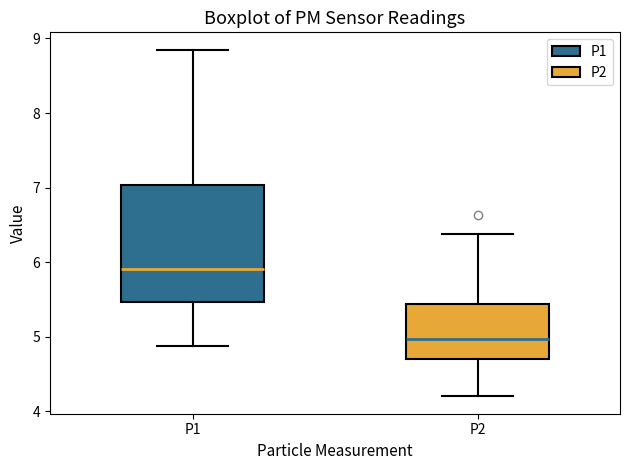

Reading left to right, transcribe this box plot: for each box, give where its median line is, the range the box spans, and where its two whiskers end, as read against the y-axis. The values are not printed on the chart, so give them approximately, as read against the axis.

P1: median 5.9, box 5.5 to 7.0, whiskers 4.9 to 8.9
P2: median 5.0, box 4.7 to 5.4, whiskers 4.2 to 6.4